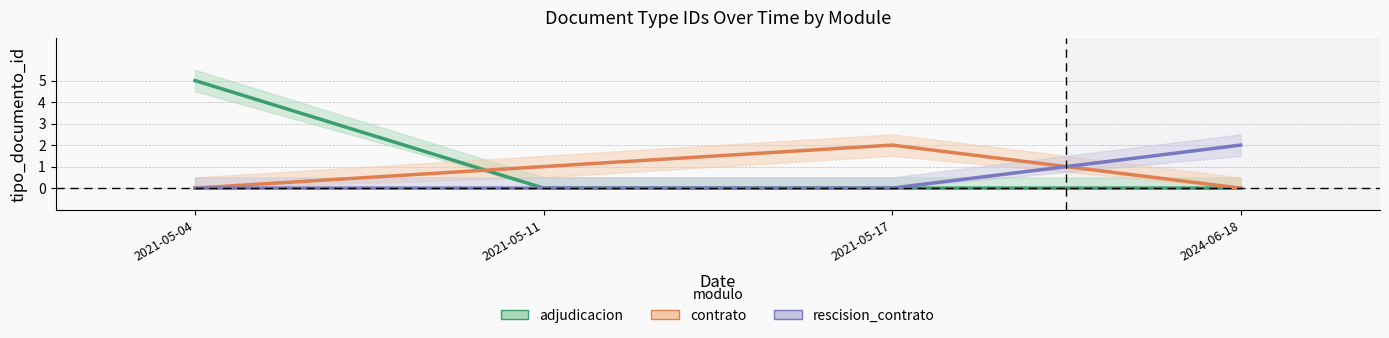

Reading left to right, extract all data points from this chart.

adjudicacion: 5	0	0	0
contrato: 0	1	2	0
rescision_contrato: 0	0	0	2